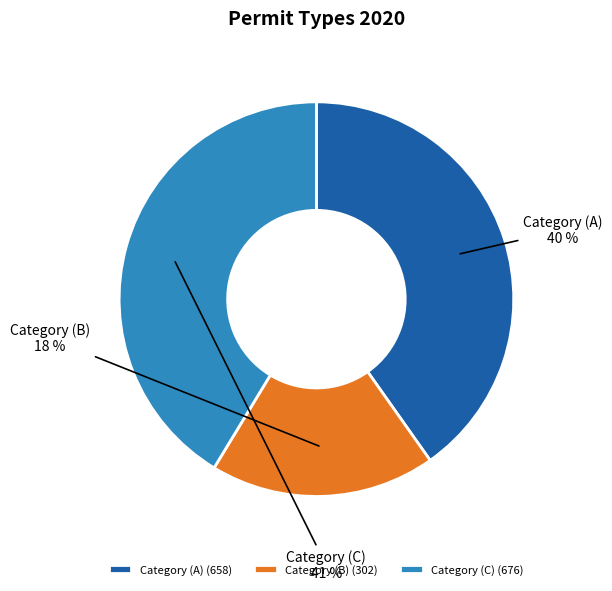

Count the number of slices in the pie.

3